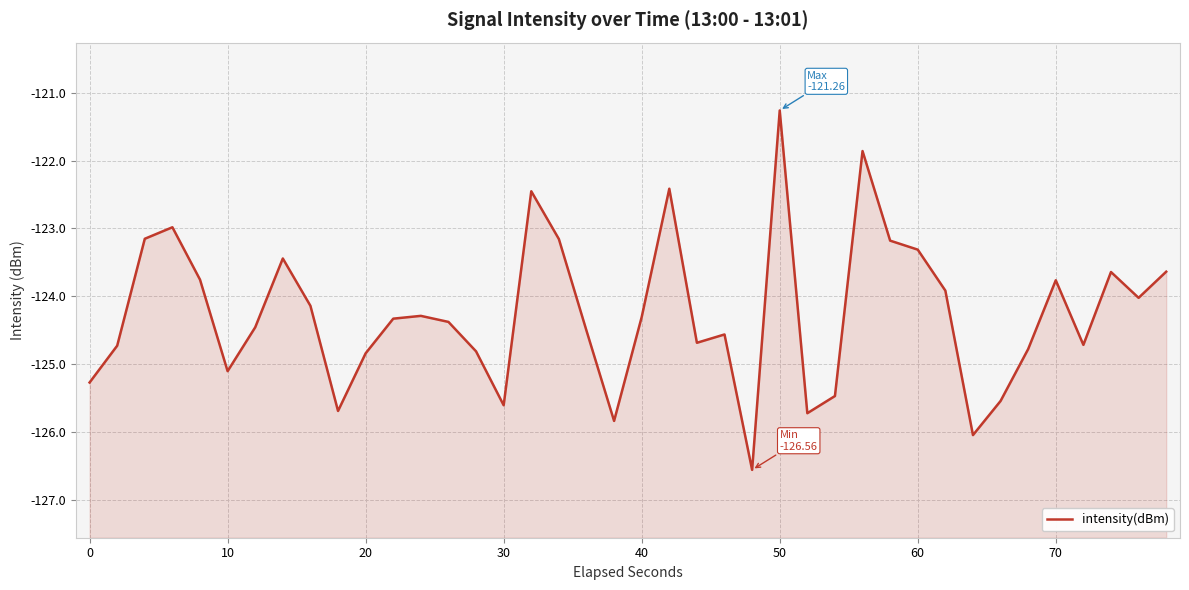

How many points are higher than both their immediate neighbors (excluding endpoints)?

10